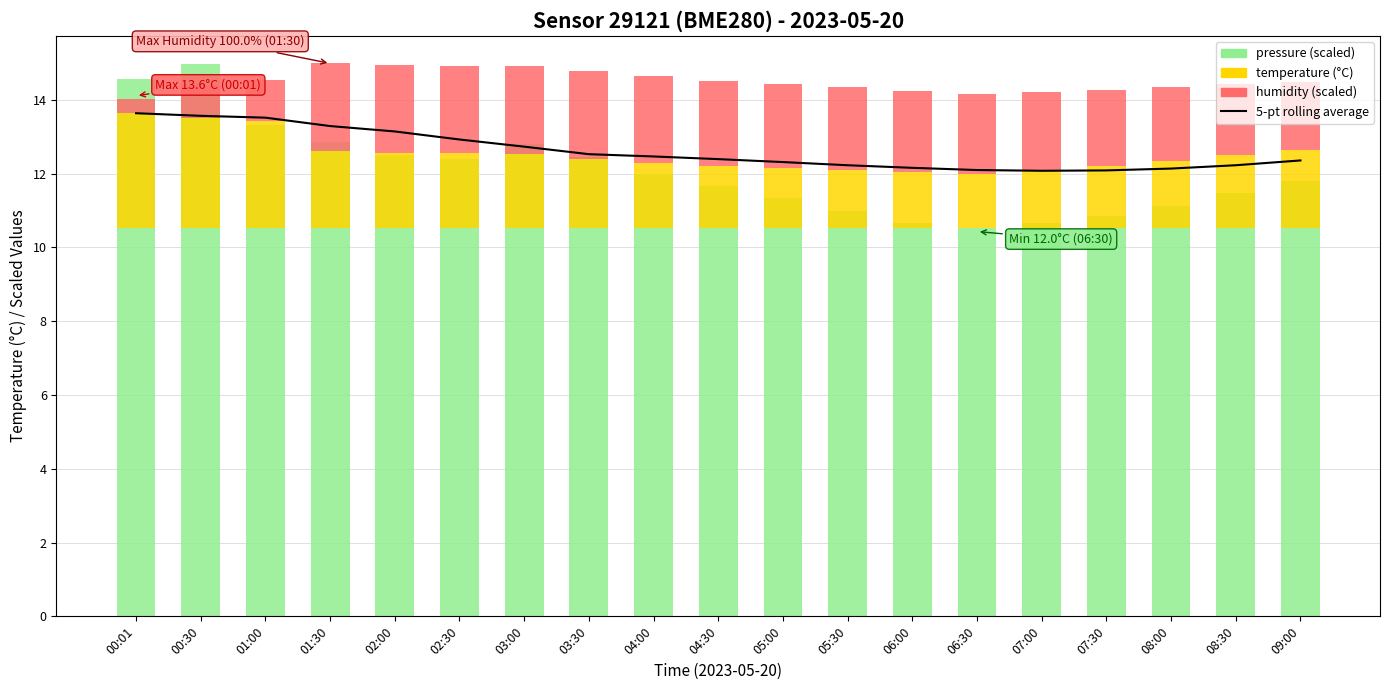

What is the label of the 9th bar from the right?

05:00